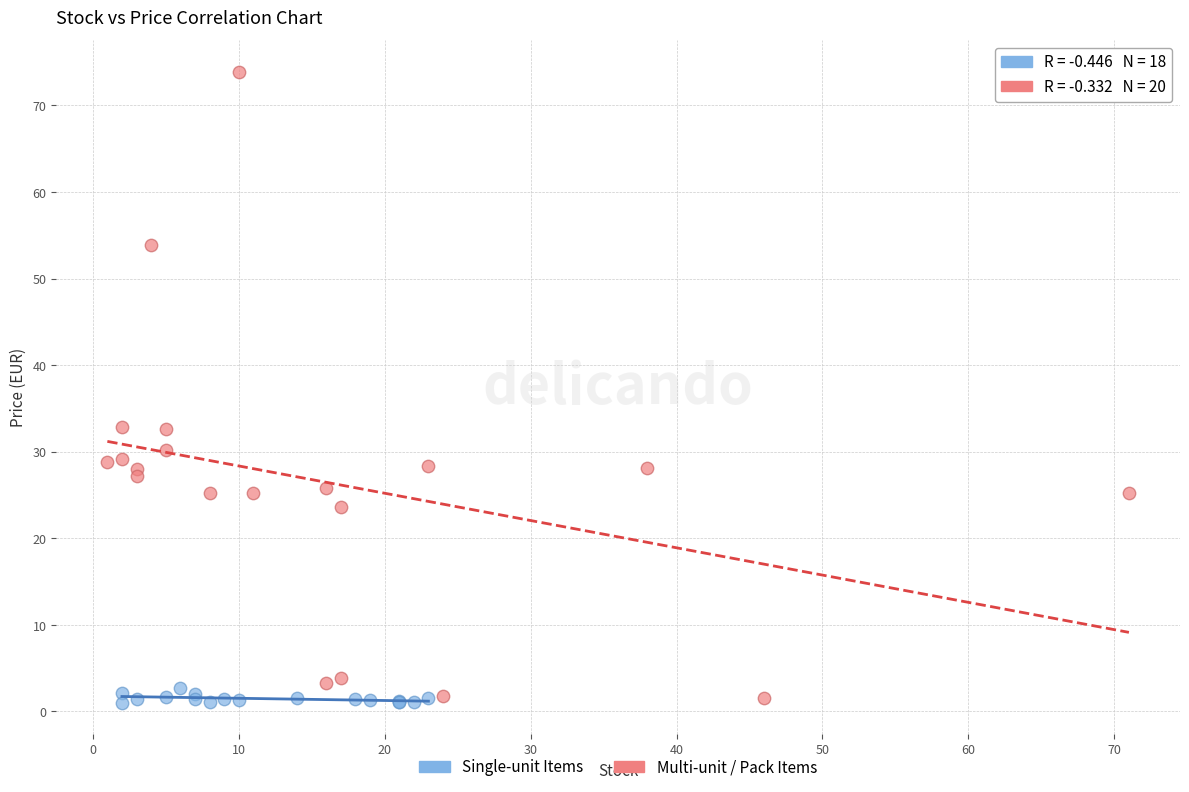

Which series has the widest spread of Y values?

Multi-unit / Pack Items